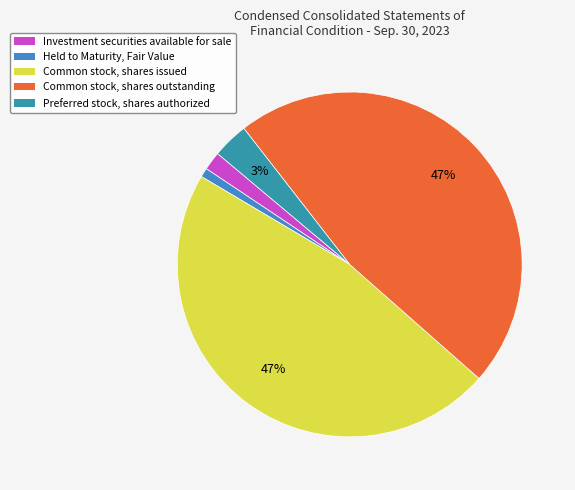

Which slice is the smallest?

Held to Maturity, Fair Value